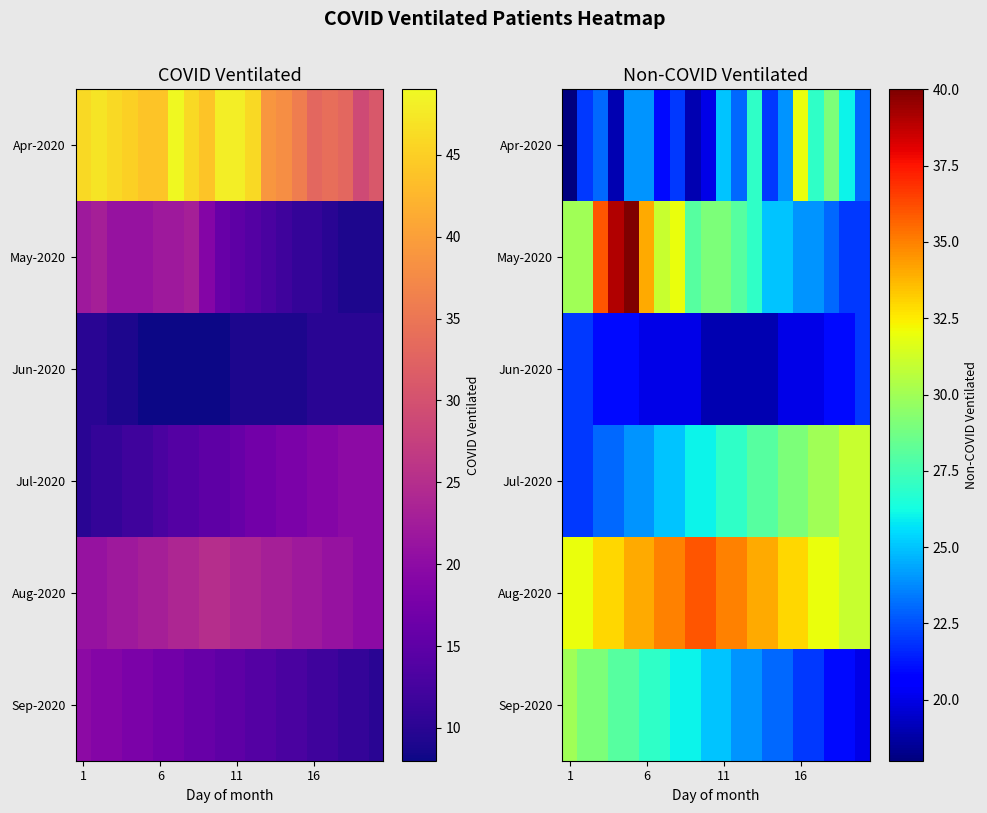

What is the lowest value of the Apr-2020 series?

18